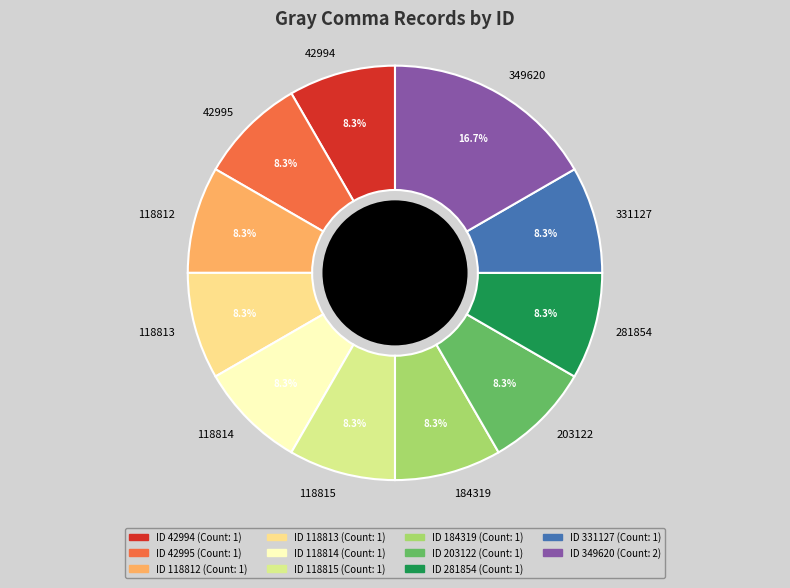

Does 42994 represent more than half of the total?

No